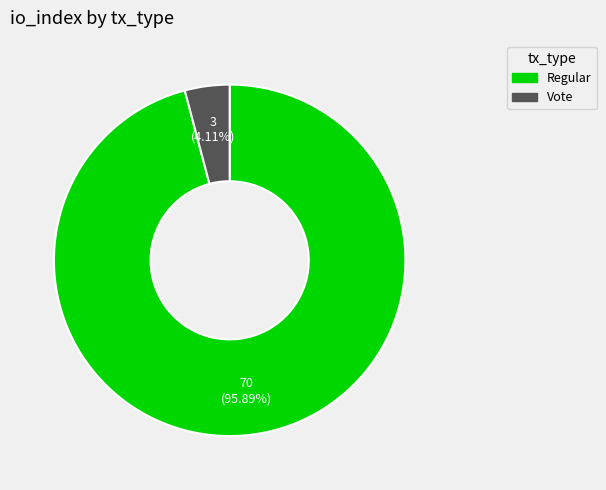

How many segments does this pie chart have?

2